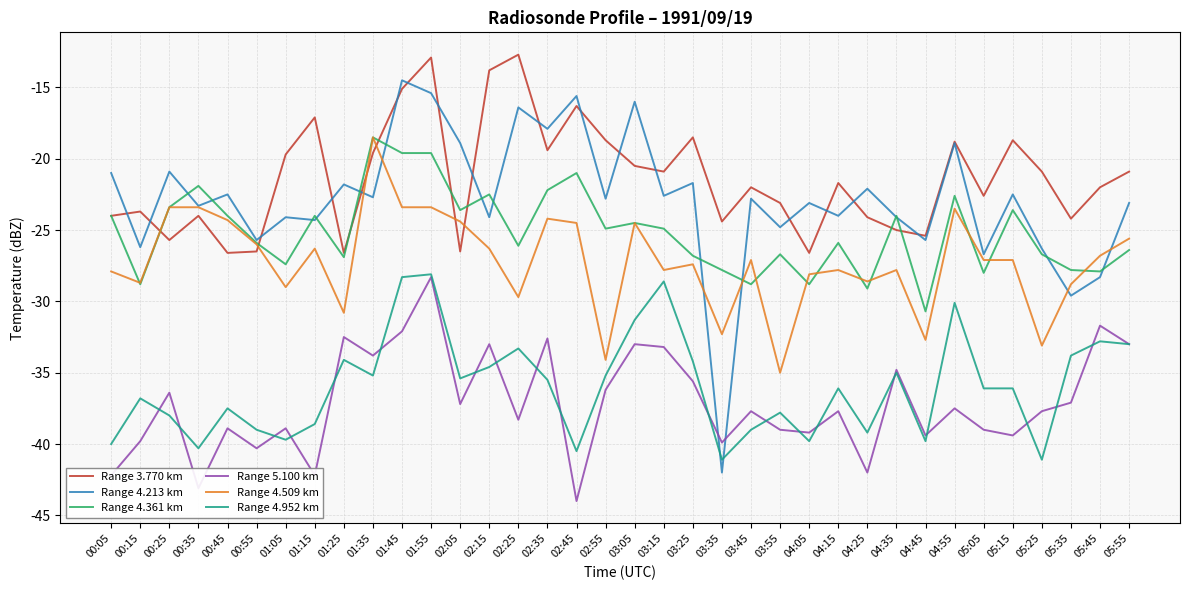

The Range 5.100 km series shows -14.0 at 05:45. True or false?

False